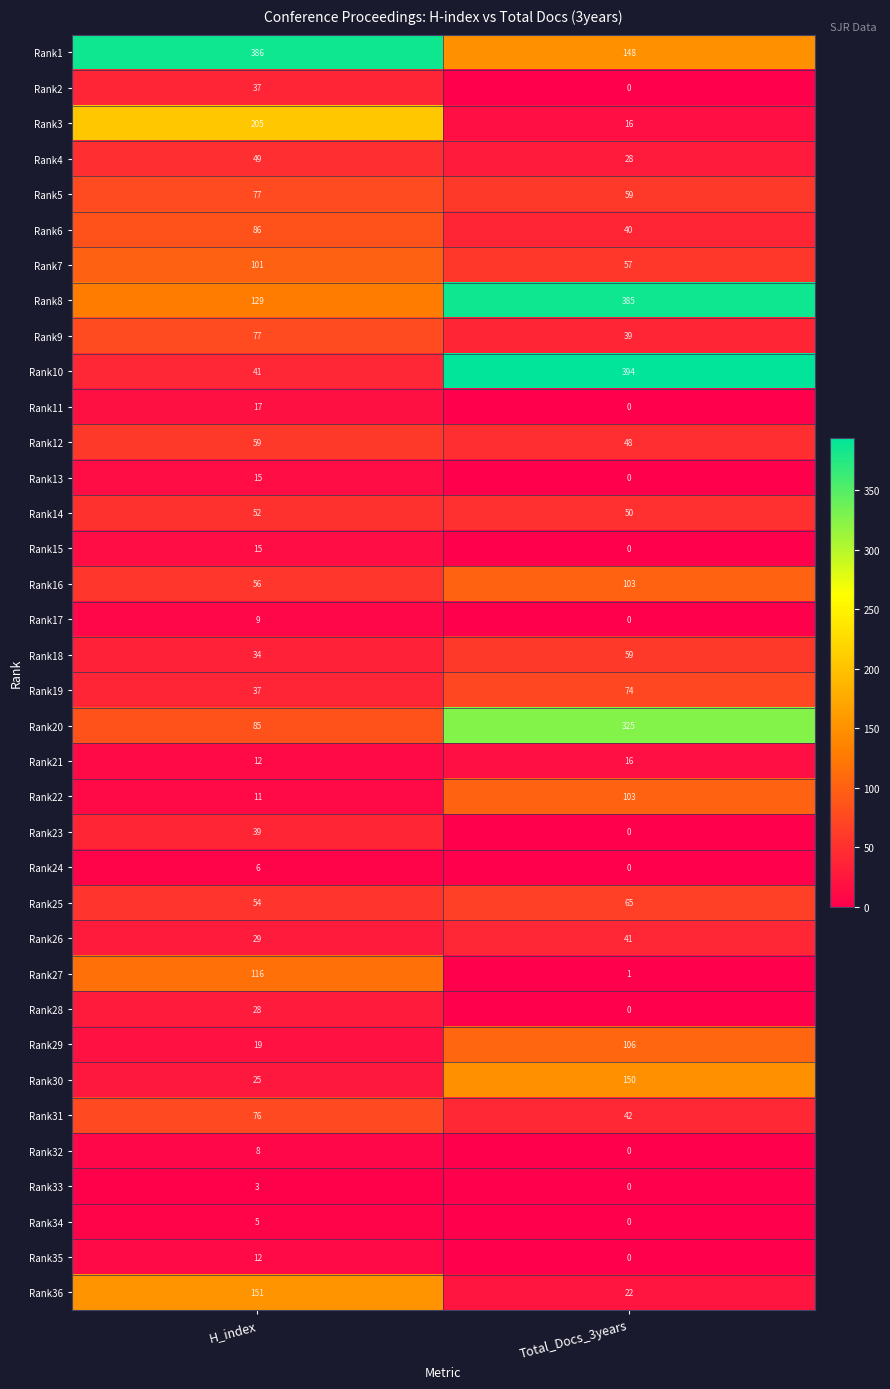

How many series are shown in this chart?

36